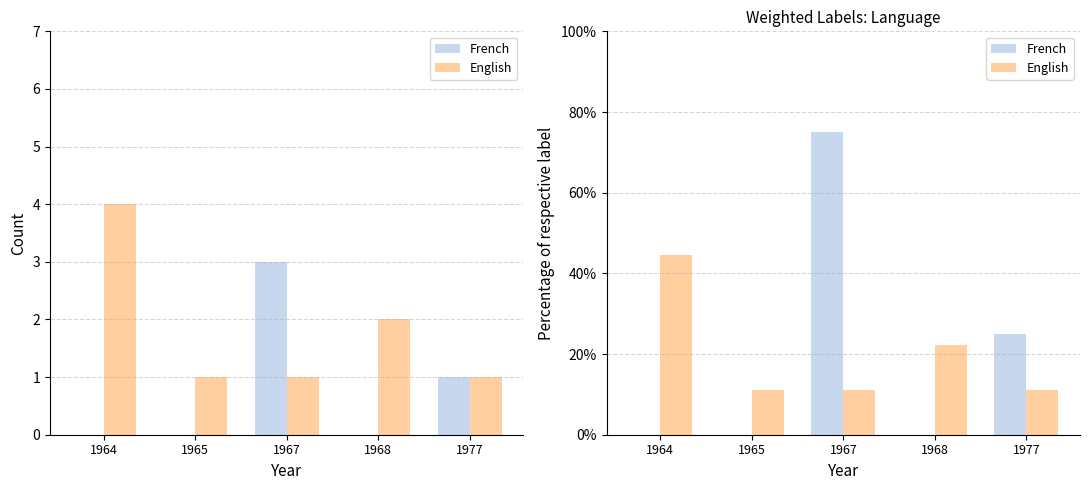

List the series in order of their peak value, lowest first.

English, French